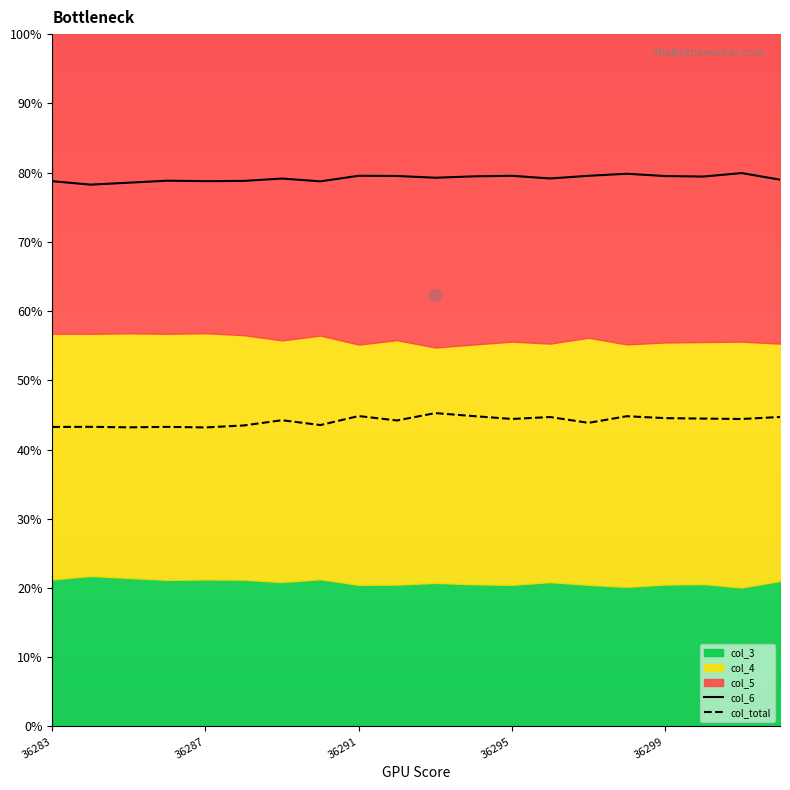

The col_6 series shows 78.8 at 36287. True or false?

True